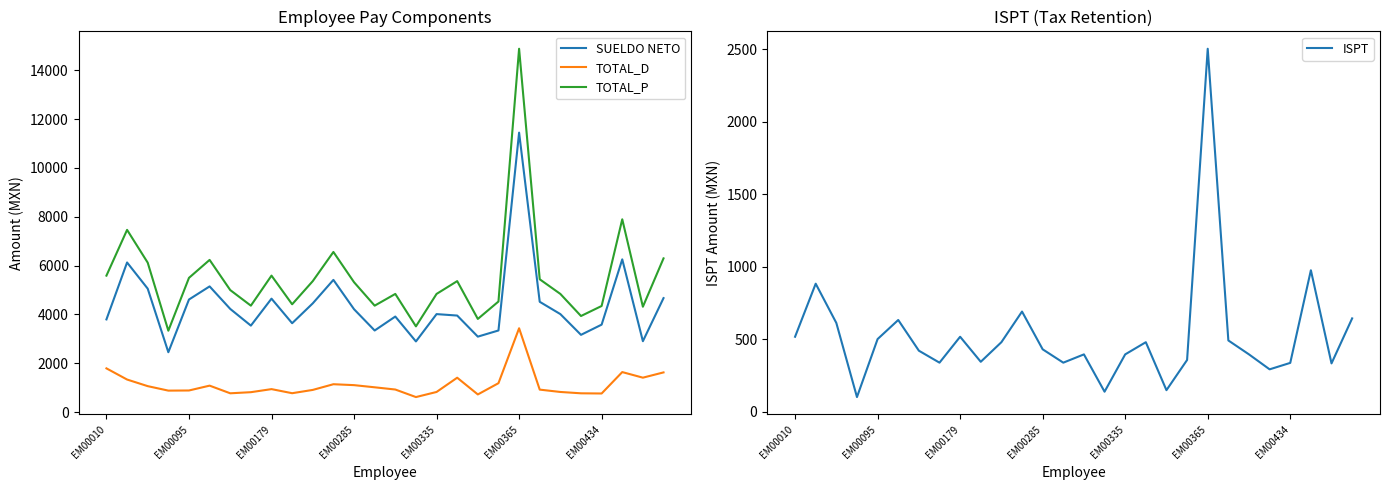

What is the difference between the TOTAL_P values at EM00179 and EM00434?

1243.5